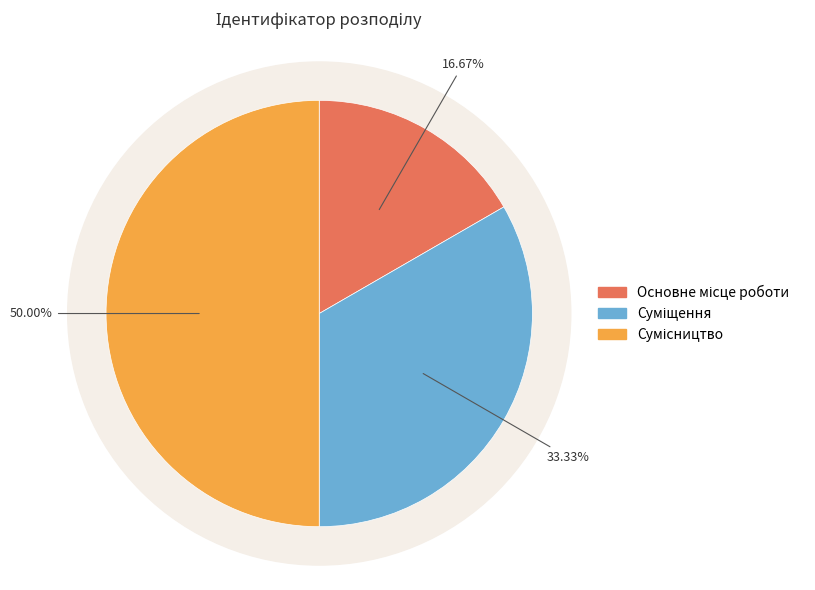

Is there a majority slice in this chart?

No